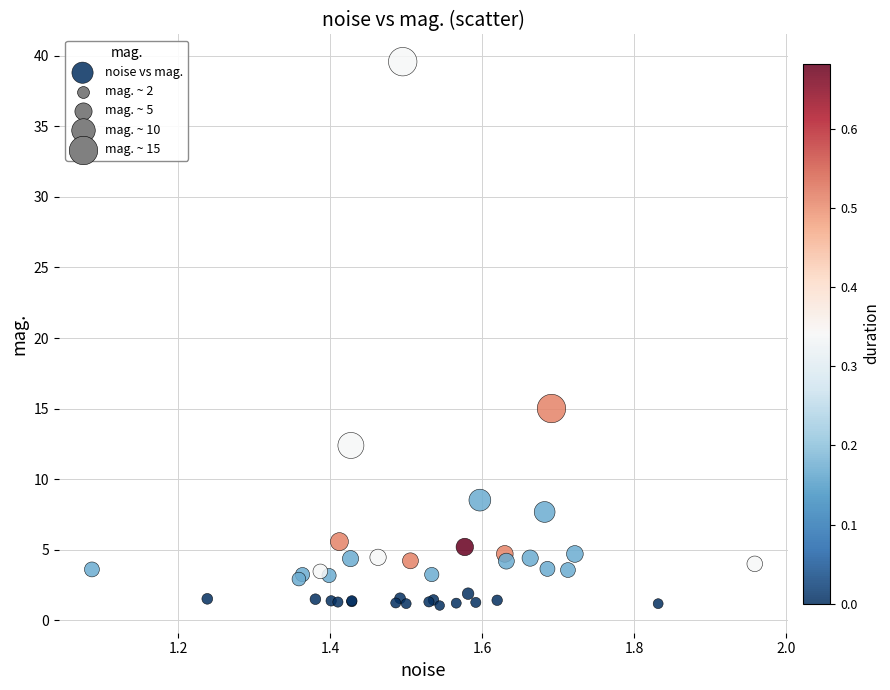

What Y value in the scatter plot is closest to 20?

15.0